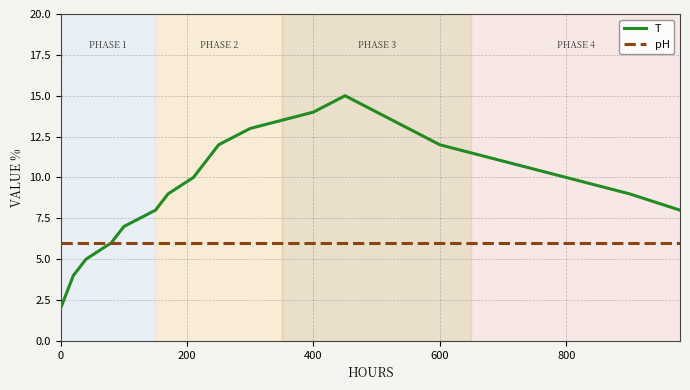

Rank the series by their average value, from highest to lowest.

T, pH